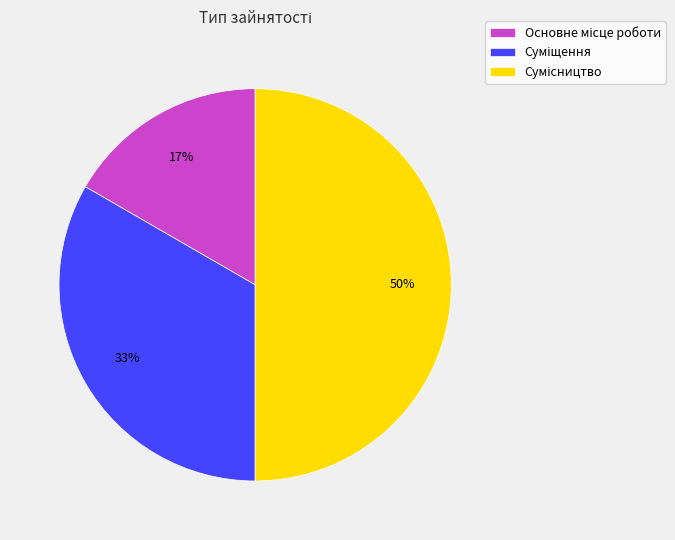

To the nearest percent, what is the difference between the largest and smallest slice percentages?

33%